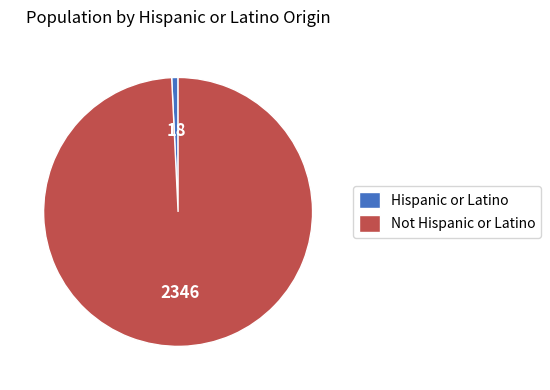

Is the sum of Not Hispanic or Latino and Hispanic or Latino greater than half?

Yes